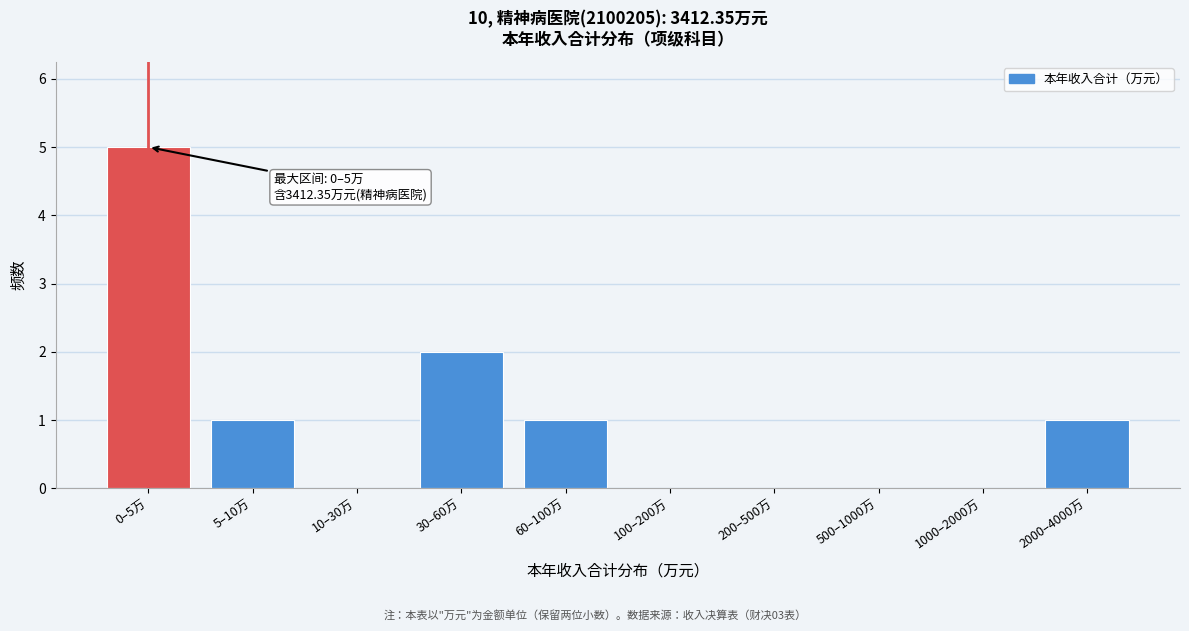

Reading left to right, list all the values displayed in this chart.

0–5万=5	5–10万=1	10–30万=0	30–60万=2	60–100万=1	100–200万=0	200–500万=0	500–1000万=0	1000–2000万=0	2000–4000万=1